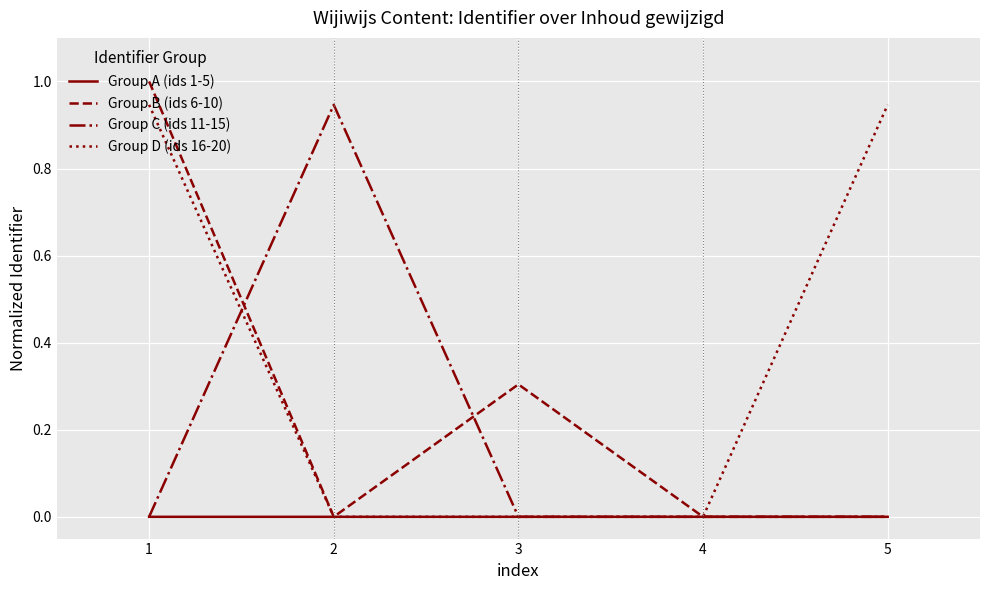

Which series has the largest total across all categories?

Group D (ids 16-20)